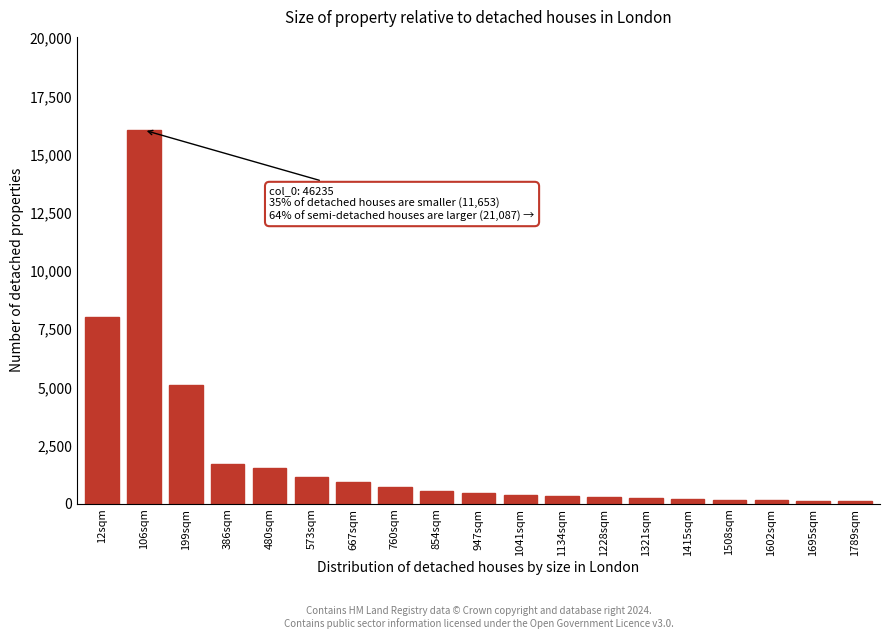

What is the ratio of the value at 199sqm to the value at 947sqm?

11.0